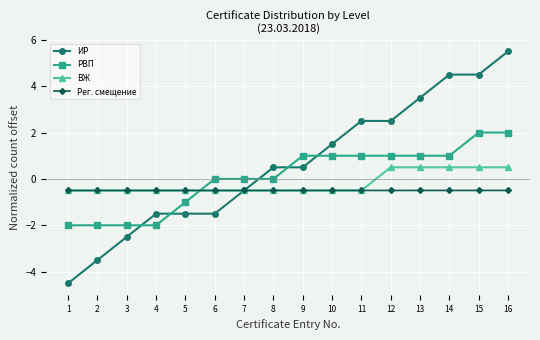

The ИР series shows -0.5 at 7. True or false?

True